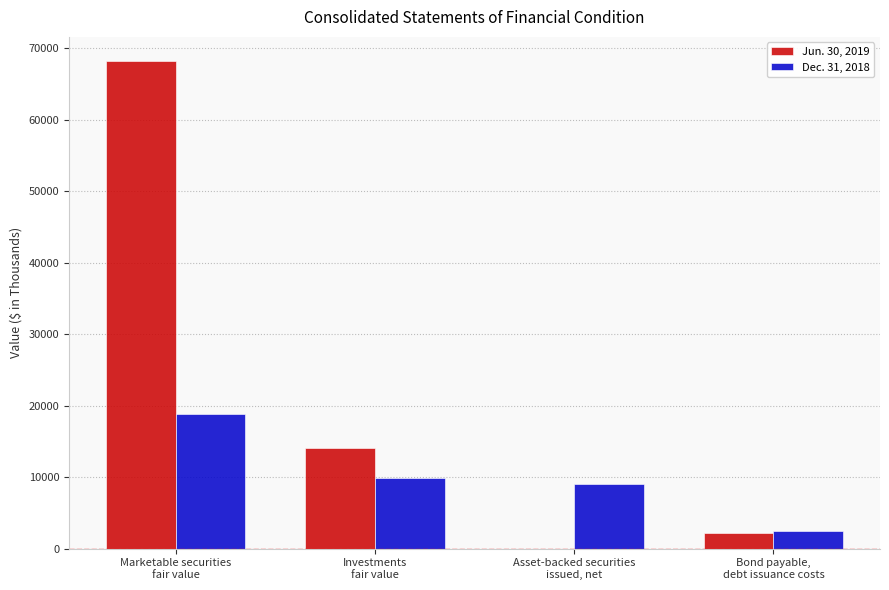

What is the greatest value displayed?

68151